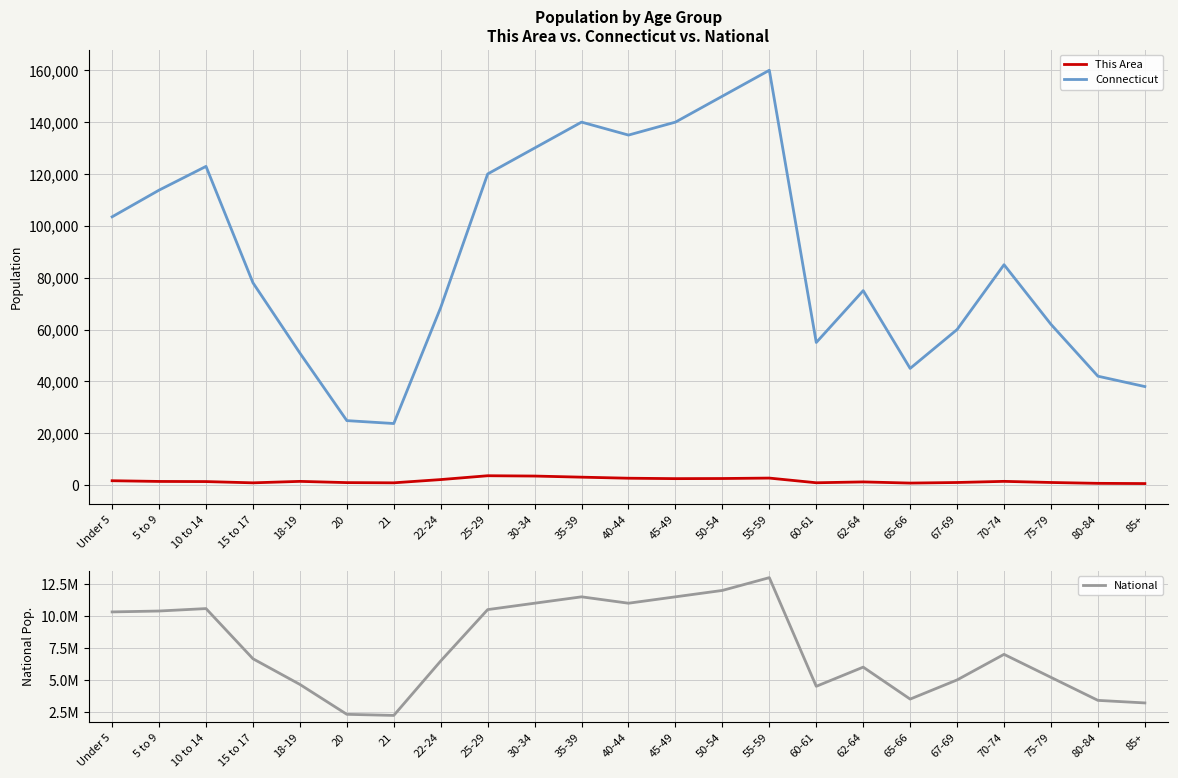

How many lines are shown in the chart?

3